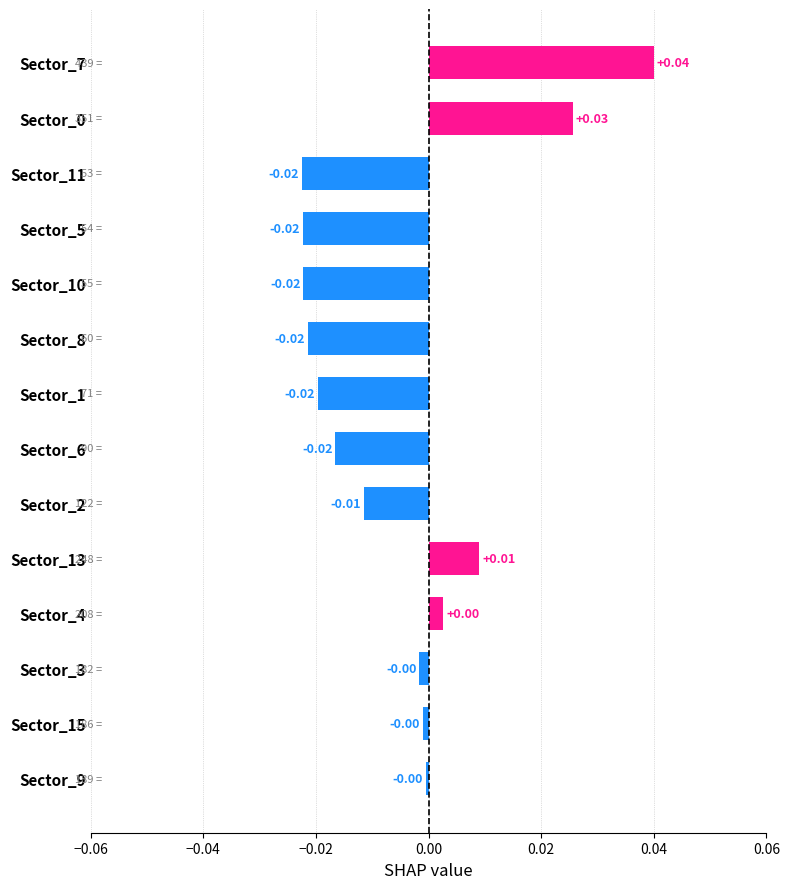

Which has a higher value, Sector_11 or Sector_7?

Sector_7